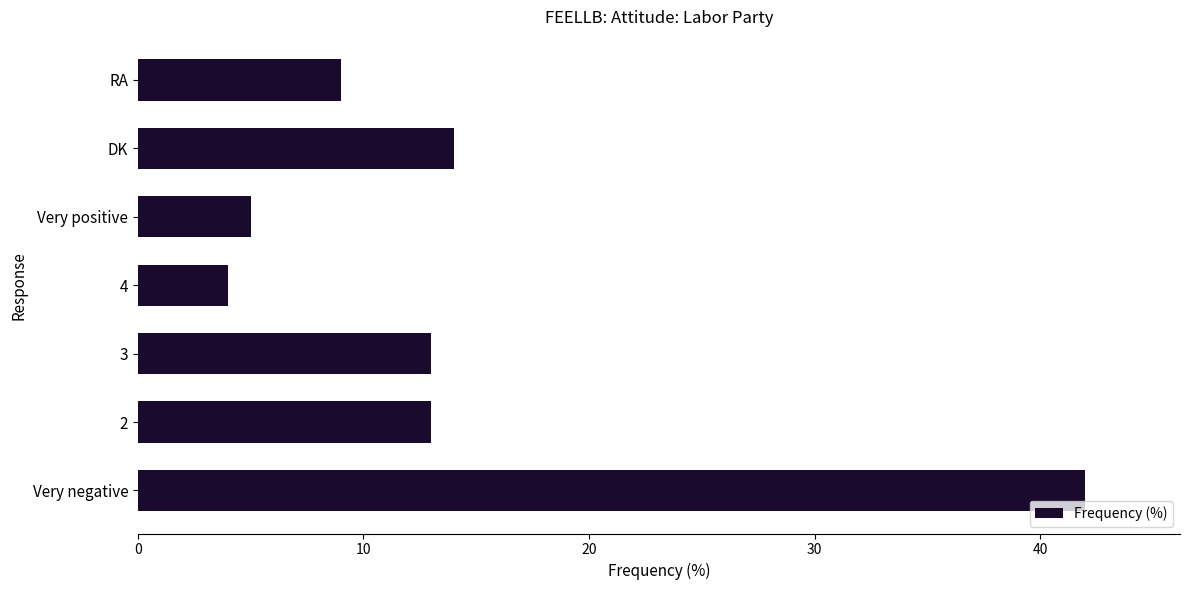

Where is the data nearest to the value 23?

DK